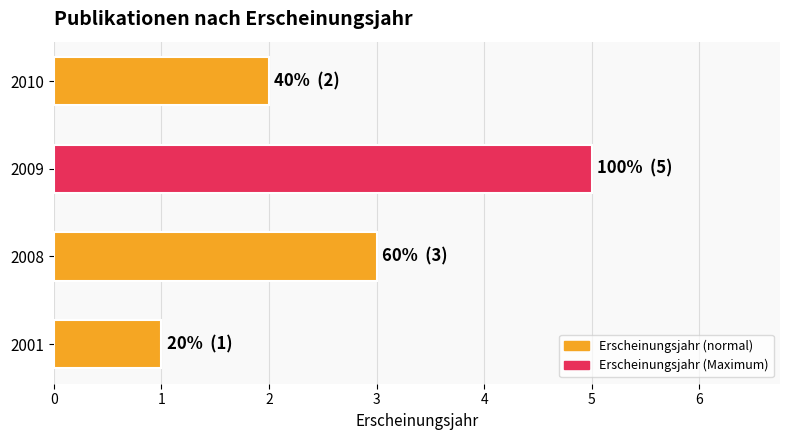

List the labels in order of value, largest first.

2009, 2008, 2010, 2001